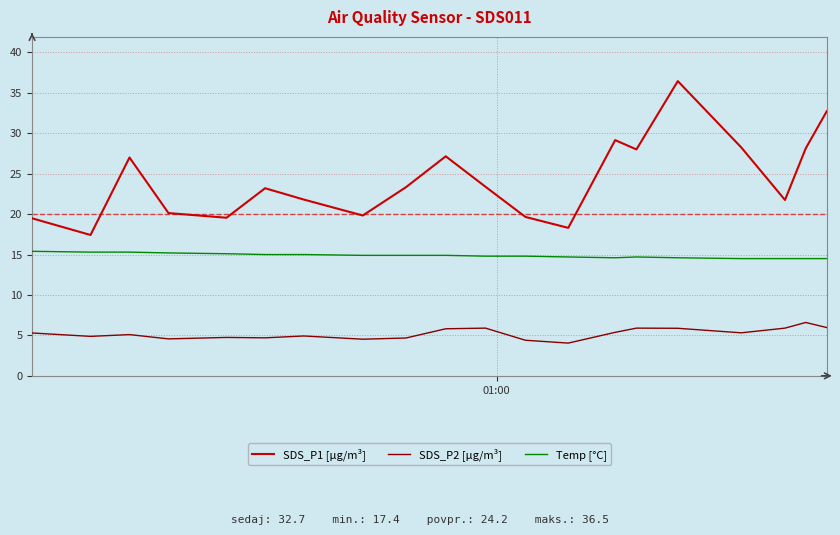

What is the greatest value displayed?

36.5